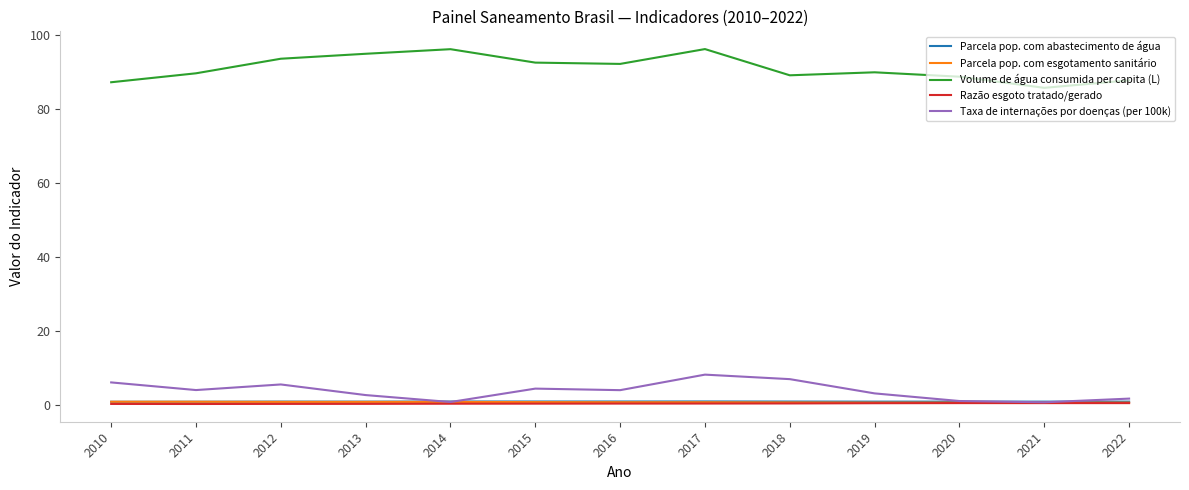

What are all the series names shown in the legend?

Parcela pop. com abastecimento de água, Parcela pop. com esgotamento sanitário, Volume de água consumida per capita (L), Razão esgoto tratado/gerado, Taxa de internações por doenças (per 100k)